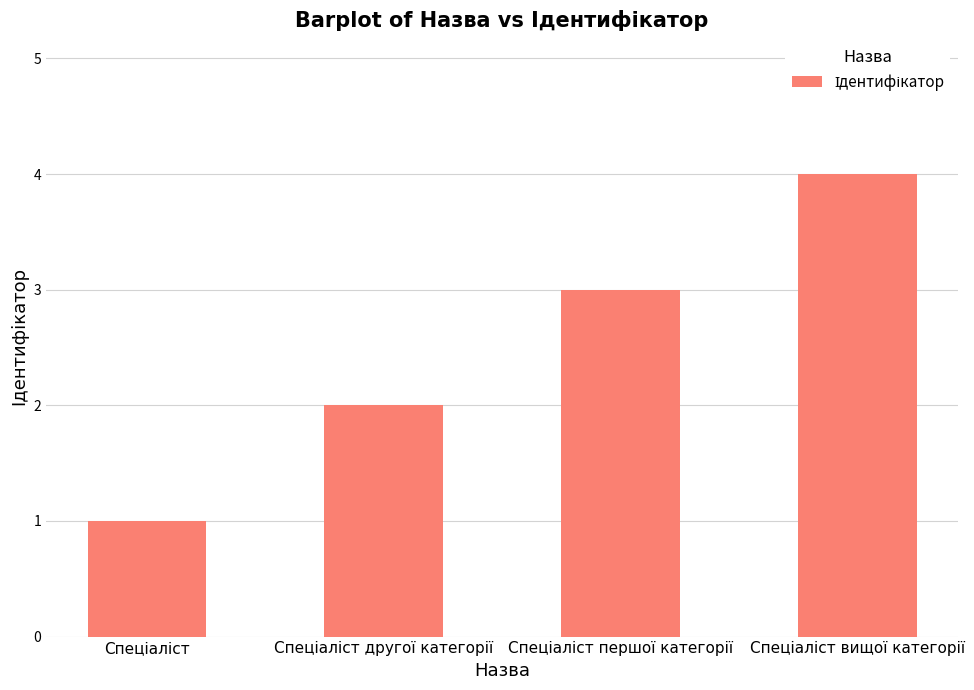

Count the values in the range 2 to 4.

3